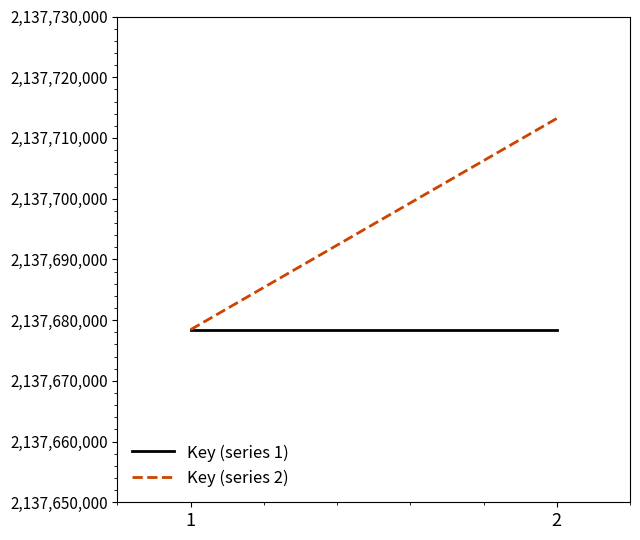

Which series changed the most between 1 and 2?

Key (series 2)